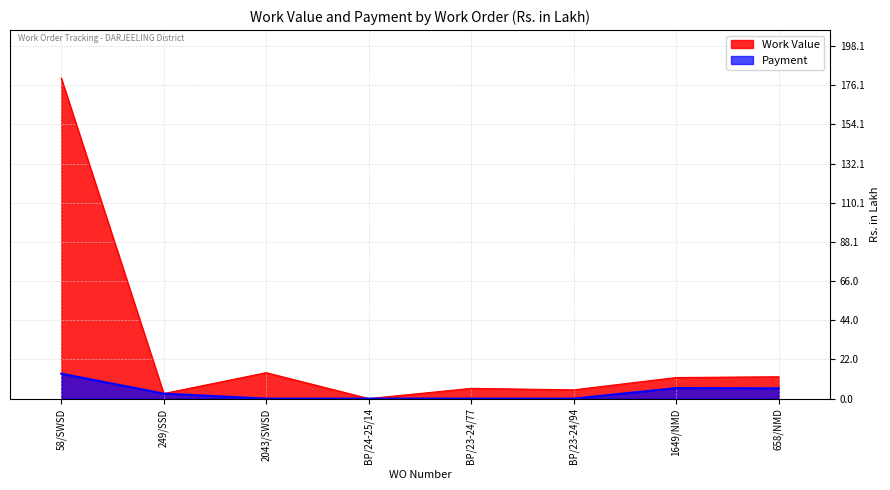

At which label is Work Value closest to 90?

2043/SWSD